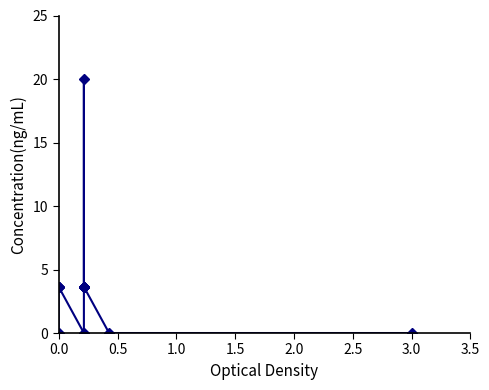

What is the difference between the maximum and minimum values?

20.0